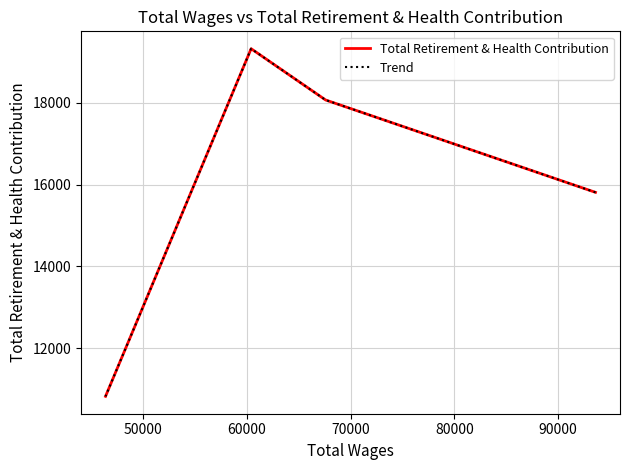

What are all the series names shown in the legend?

Total Retirement & Health Contribution, Trend